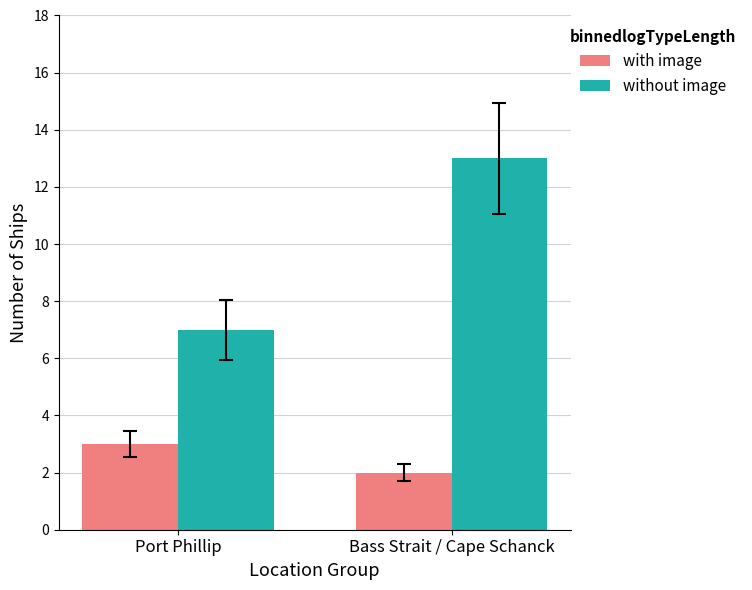

Which label corresponds to the smallest value in the chart?

Bass Strait / Cape Schanck